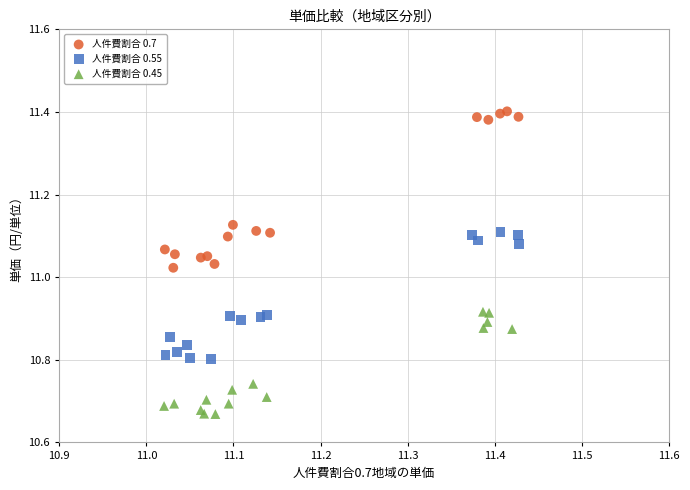

Which series has the largest Y range (max minus min)?

人件費割合 0.7